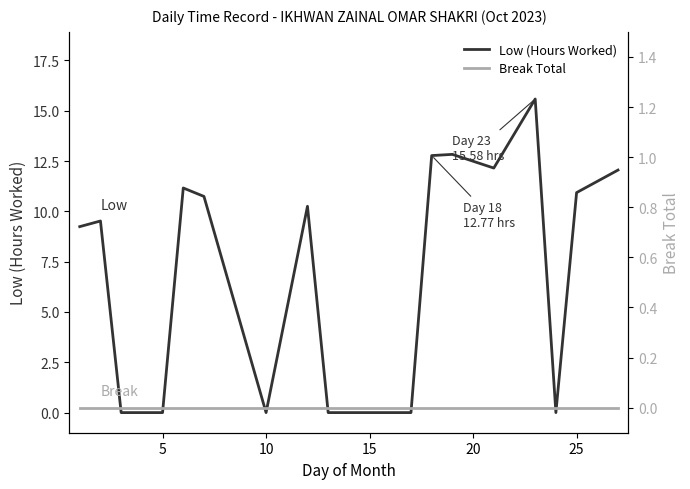

True or false: Break Total and Low (Hours Worked) intersect in this chart.

False